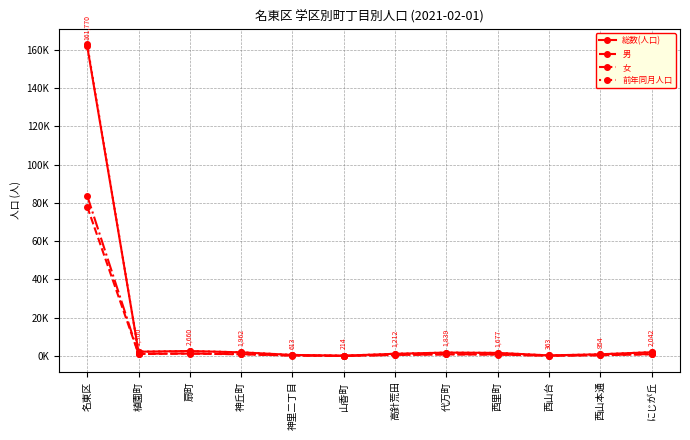

What is the difference between the maximum and minimum values in the 女 series?

83.6